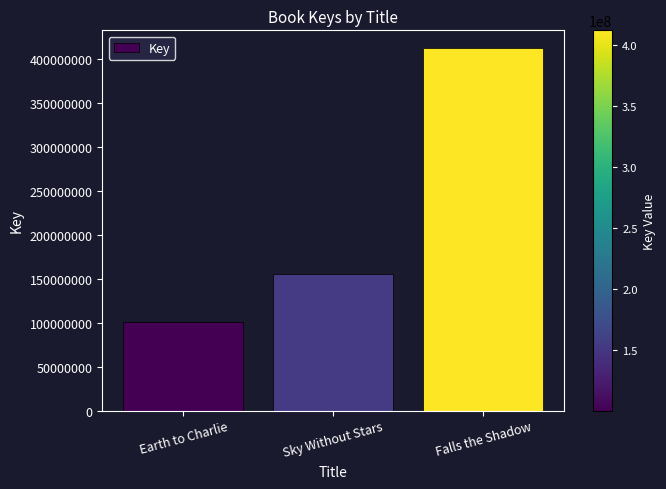

At which category does the chart reach its minimum across all series?

Earth to Charlie